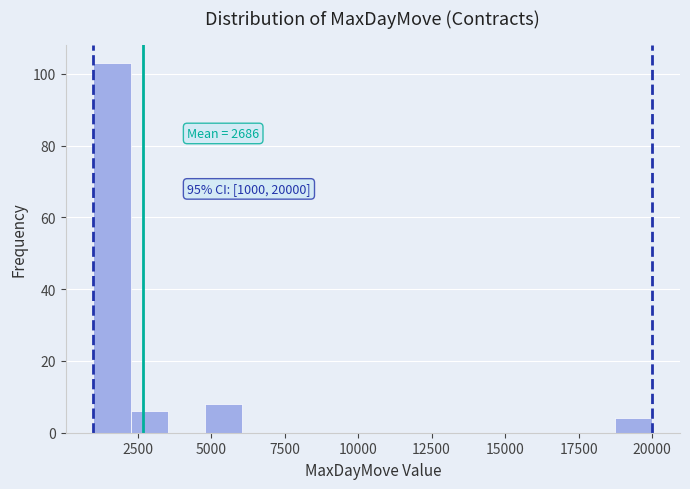

Read against the x-axis, roughly where is the centre of the tallest bar?

1500